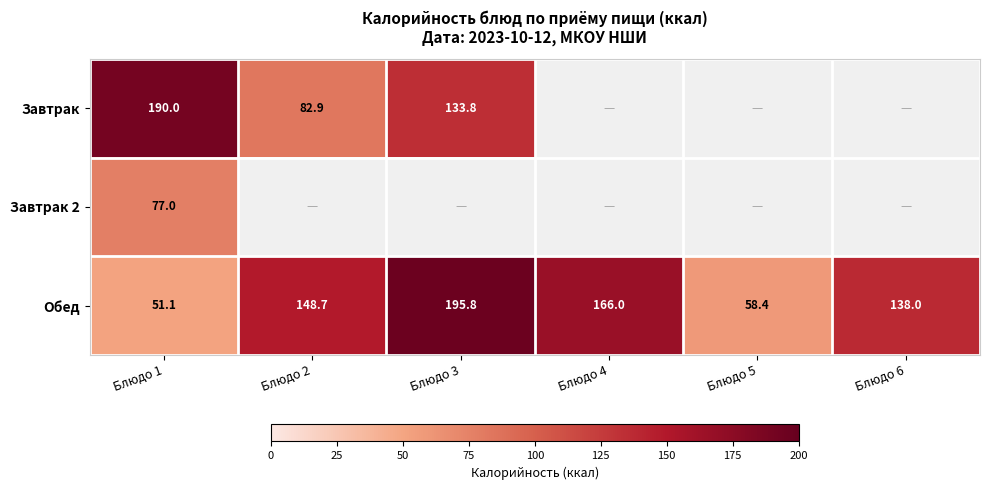

At Блюдо 1, list the series in order from largest to smallest.

Завтрак, Завтрак 2, Обед